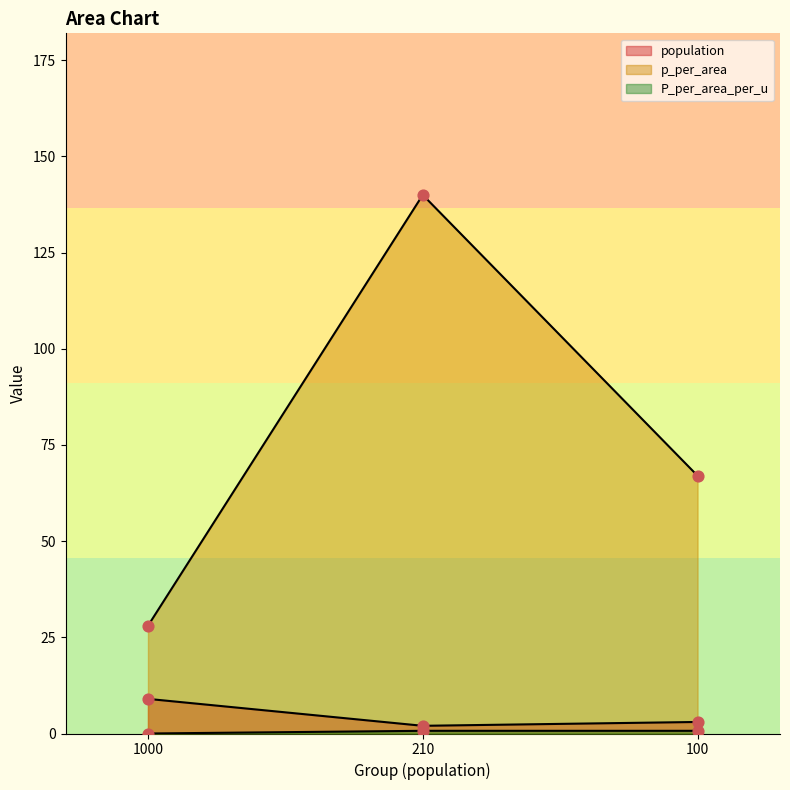

At which category is the sum across all series the highest?

210